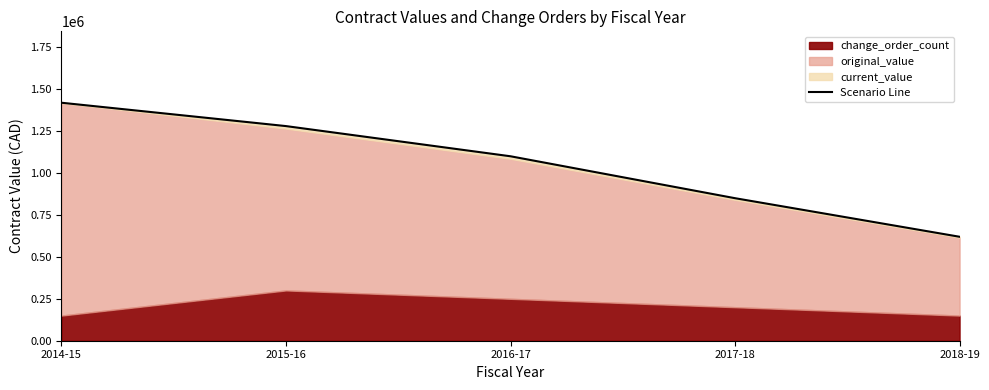

True or false: the data shows 620000.0 at 2018-19.

True